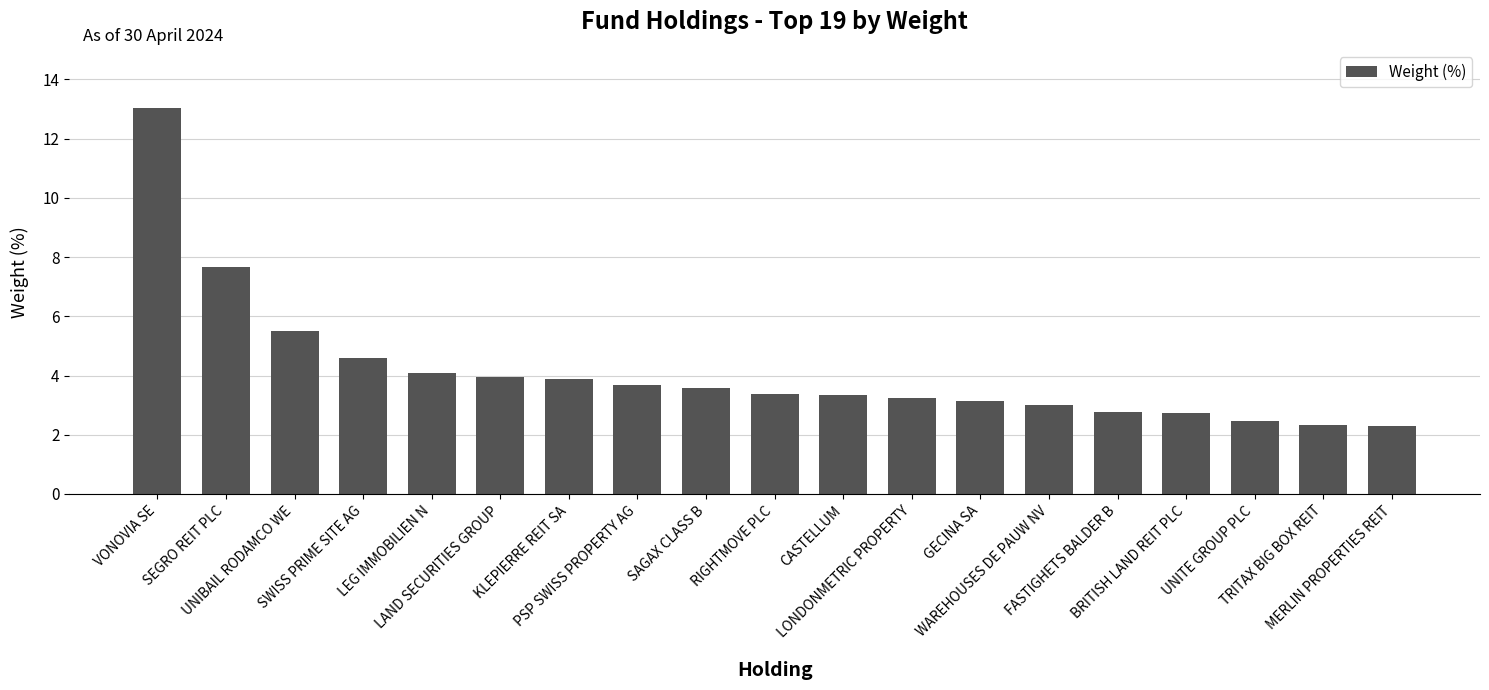

What is the value of the 1st bar from the left?

13.0